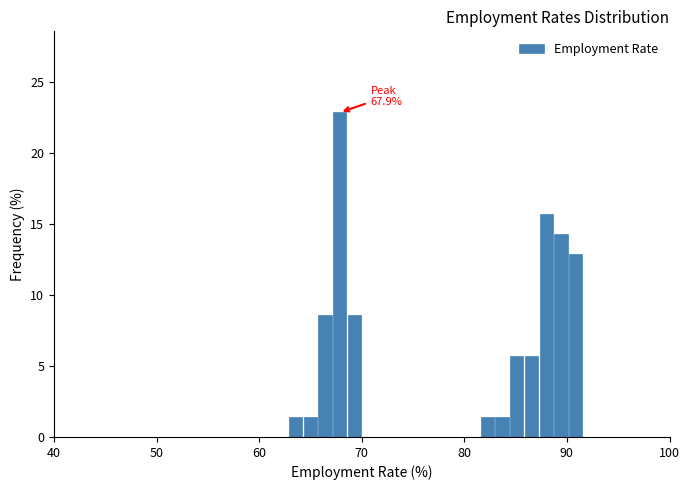

Read against the x-axis, roughly where is the centre of the tallest bar?

68